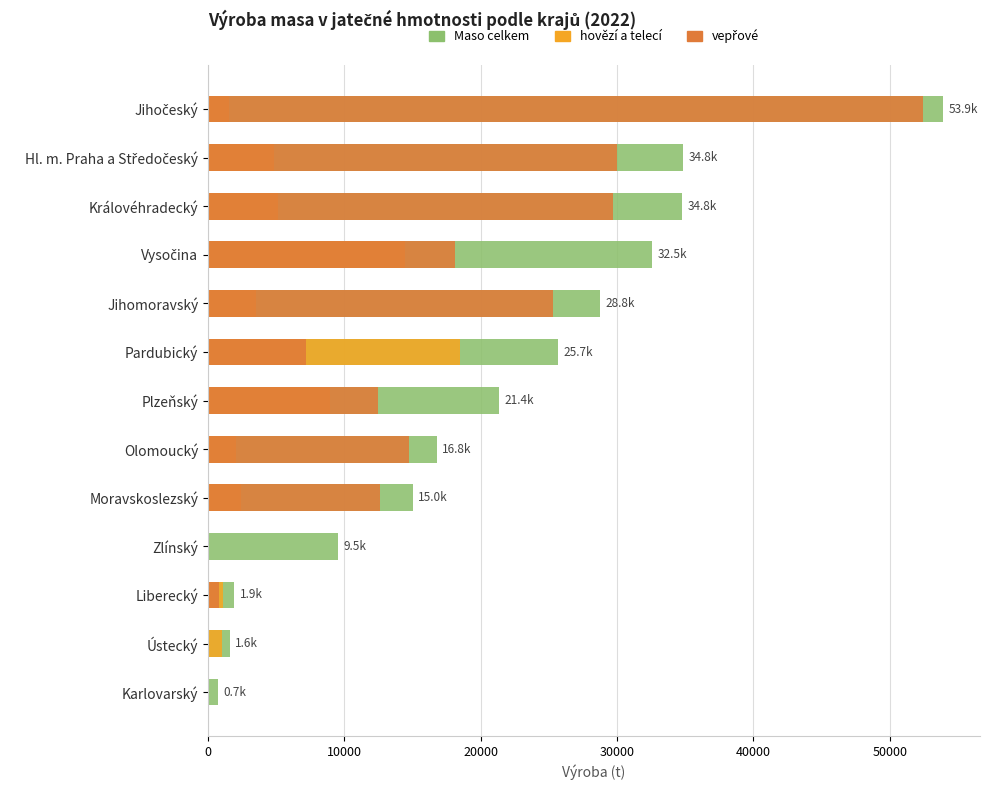

Does the chart contain stacked bars?

No